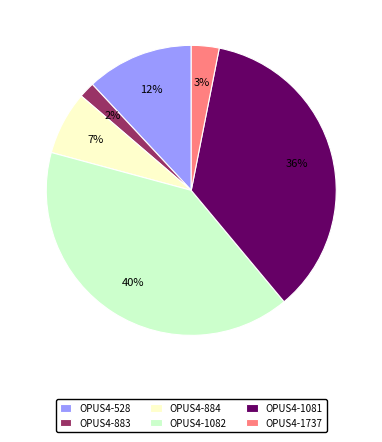

How many segments does this pie chart have?

6